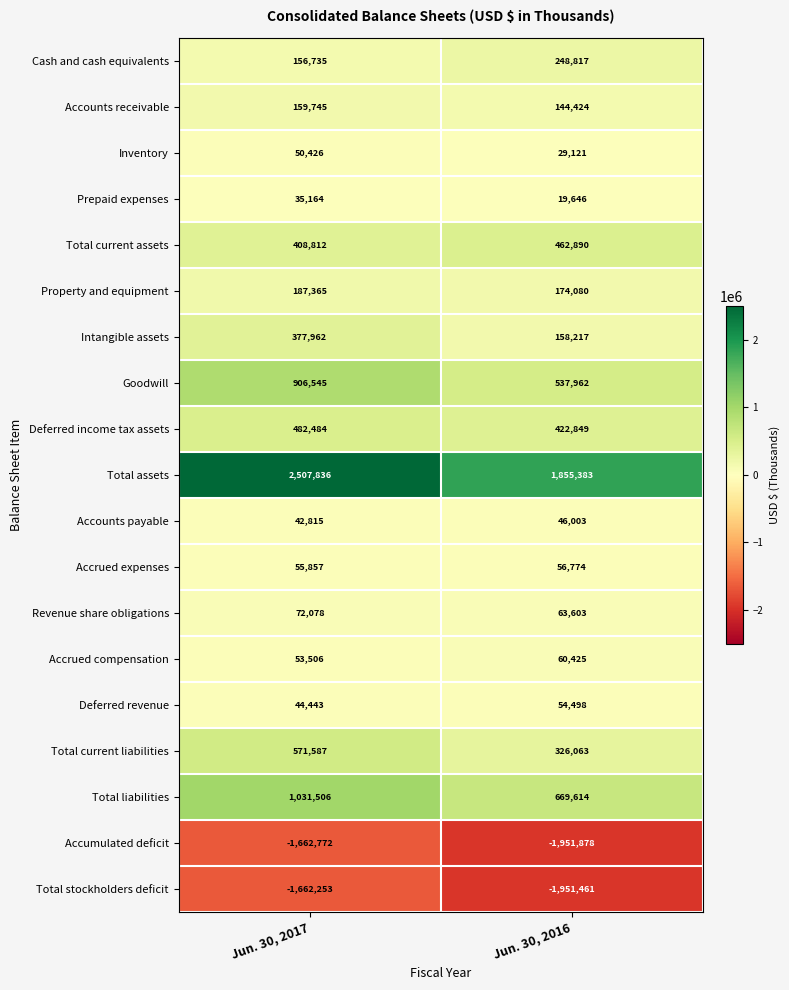

Which series has the largest total across all categories?

Total assets